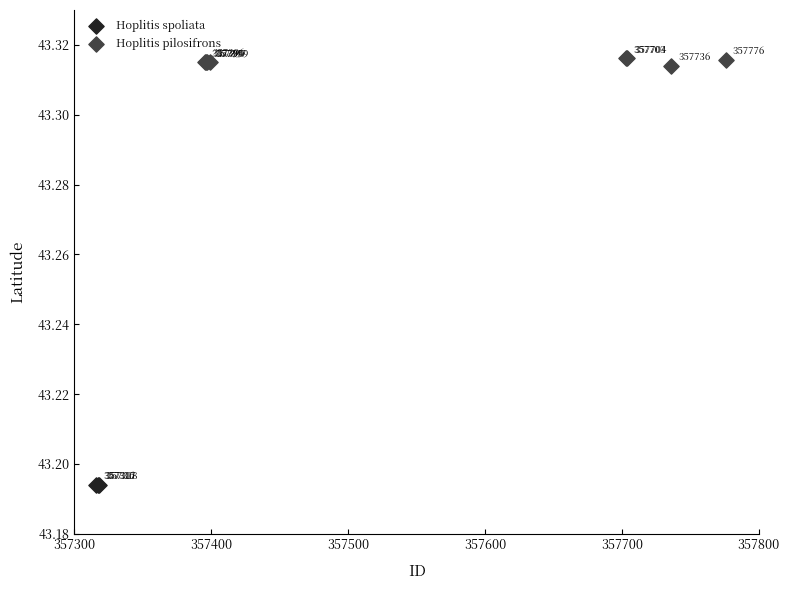

Which series reaches the minimum Y coordinate?

Hoplitis spoliata